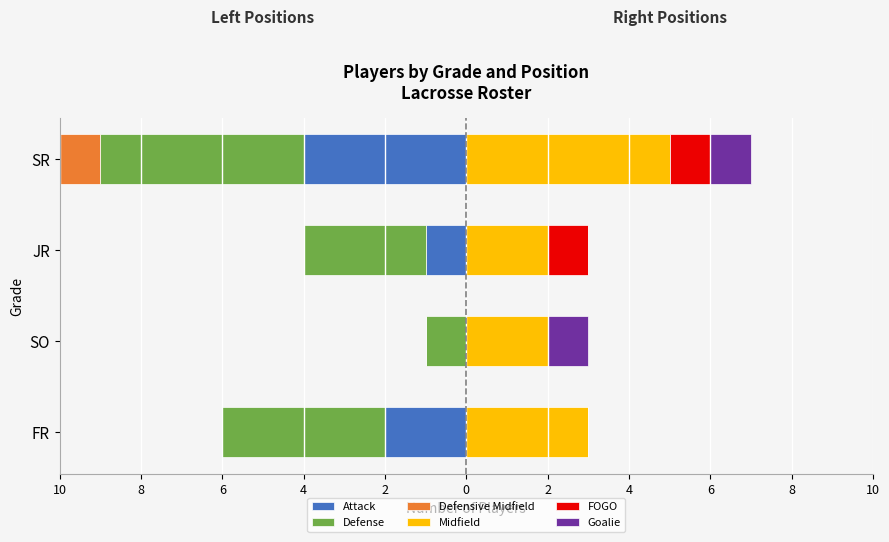

Between SO and JR, which series saw the biggest shift?

Defense